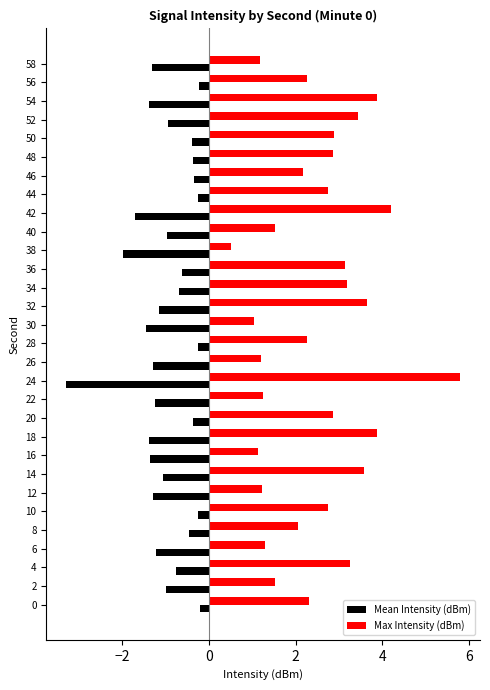

The value of Max Intensity (dBm) at 30 is 1.6. True or false?

False